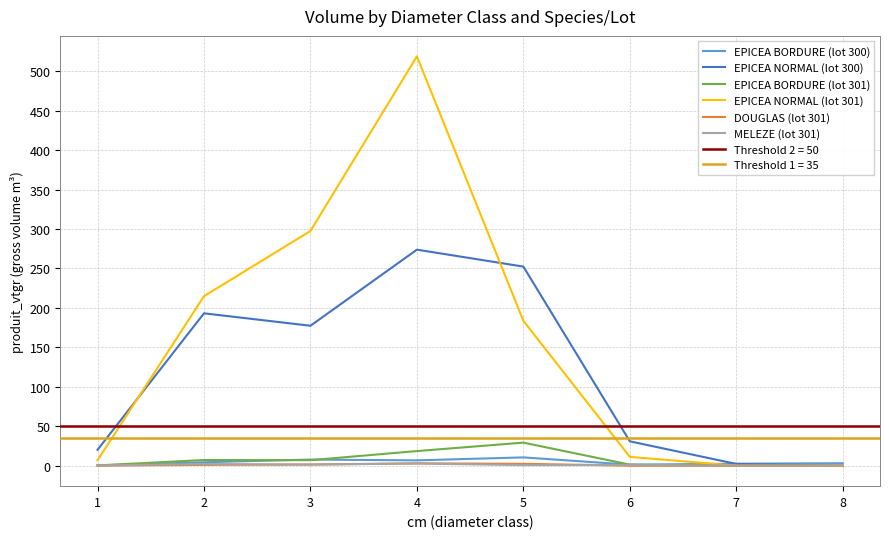

Is the value of EPICEA BORDURE (lot 300) at 3 greater than the value of DOUGLAS (lot 301) at 1?

Yes